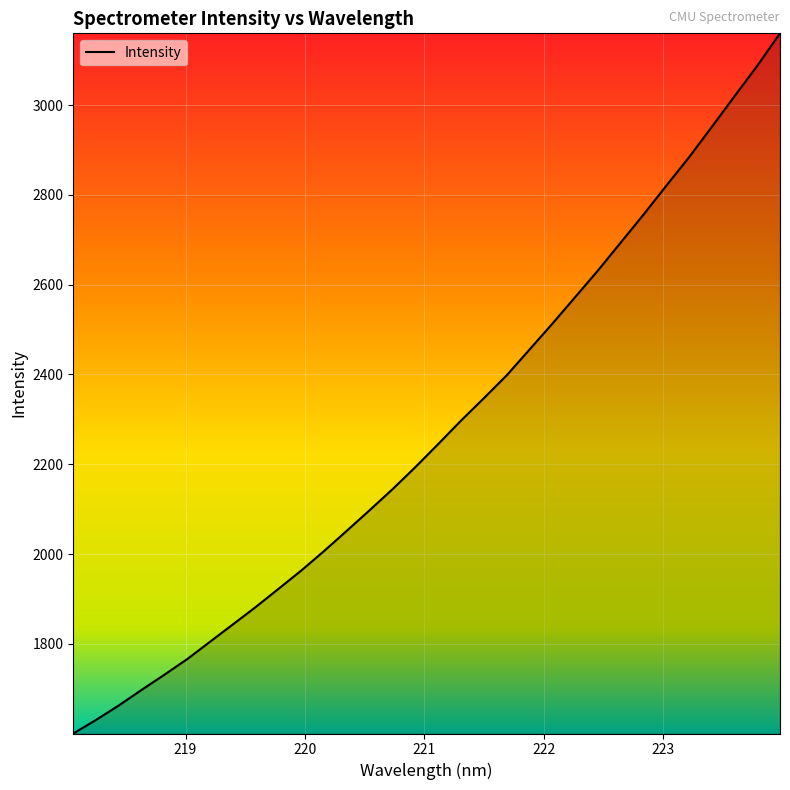

What is the difference between the maximum and minimum values?

1559.4